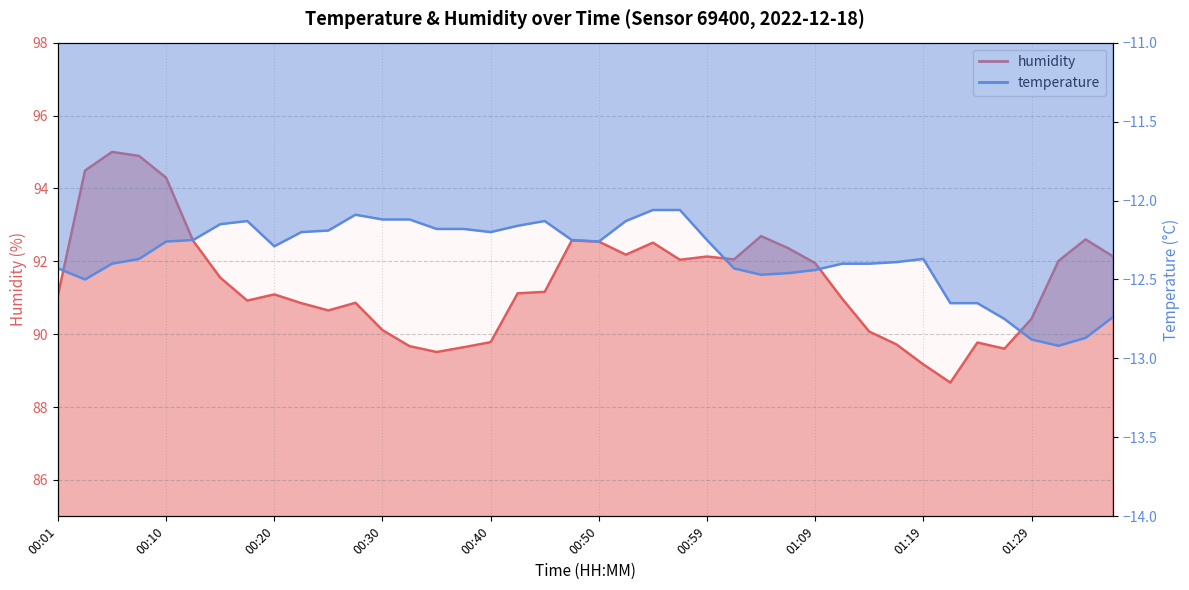

Which category has the highest value across all series?

00:06